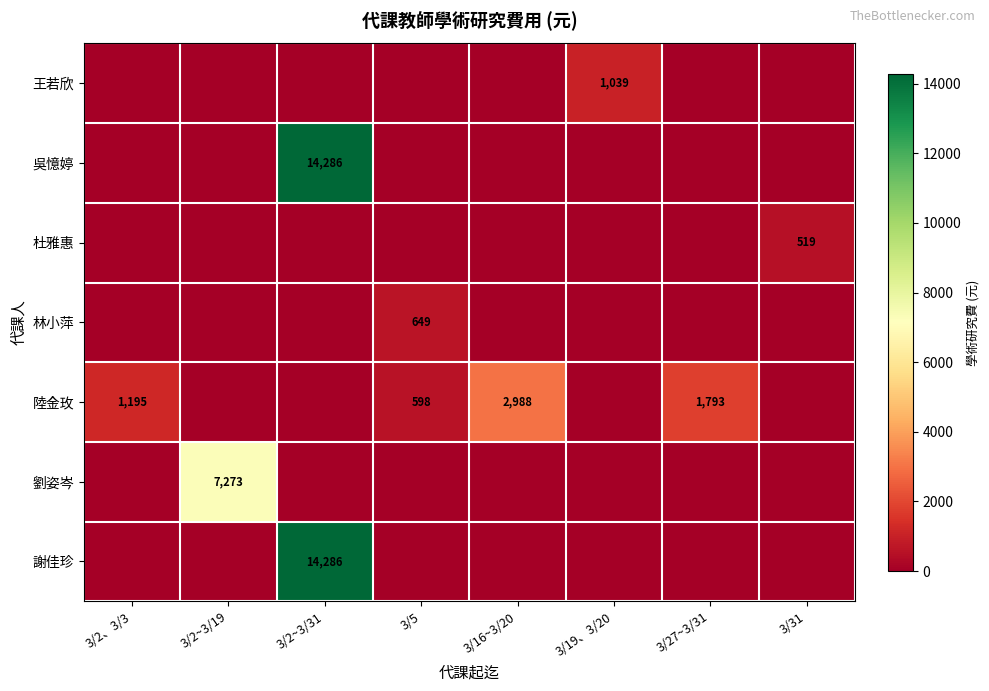

The value of 王若欣 at 3/19、3/20 is 1039. True or false?

True